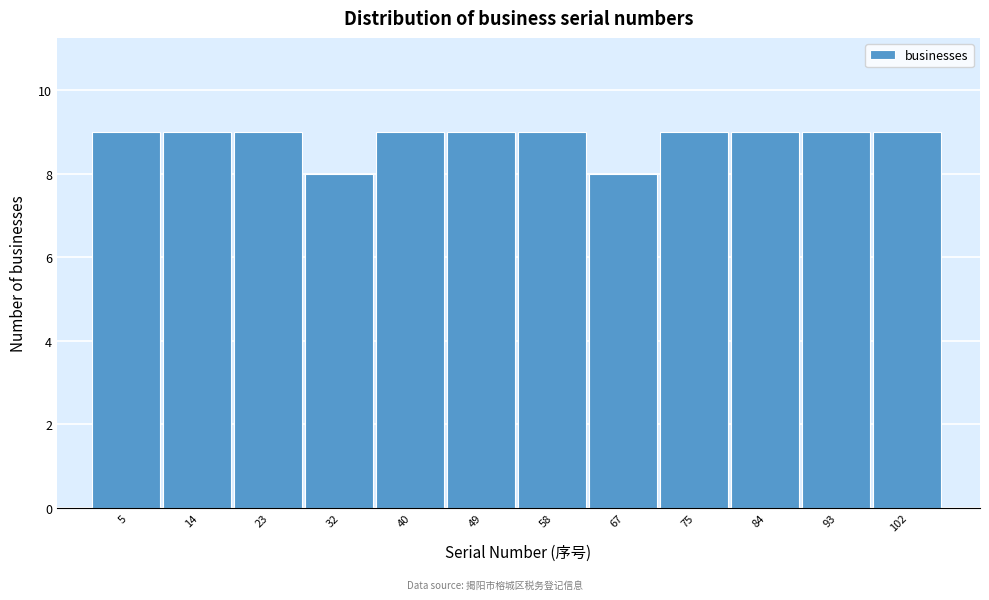

Reading left to right, list every bar in this chart as the range it spans on the x-axis followed by its height. Neither the bar edges nor the heights are printed on the chart, so give them approximately, as read against the axes.

1 to 10: 9
10 to 19: 9
19 to 27: 9
27 to 36: 8
36 to 45: 9
45 to 54: 9
54 to 62: 9
62 to 71: 8
71 to 80: 9
80 to 89: 9
89 to 97: 9
97 to 106: 9